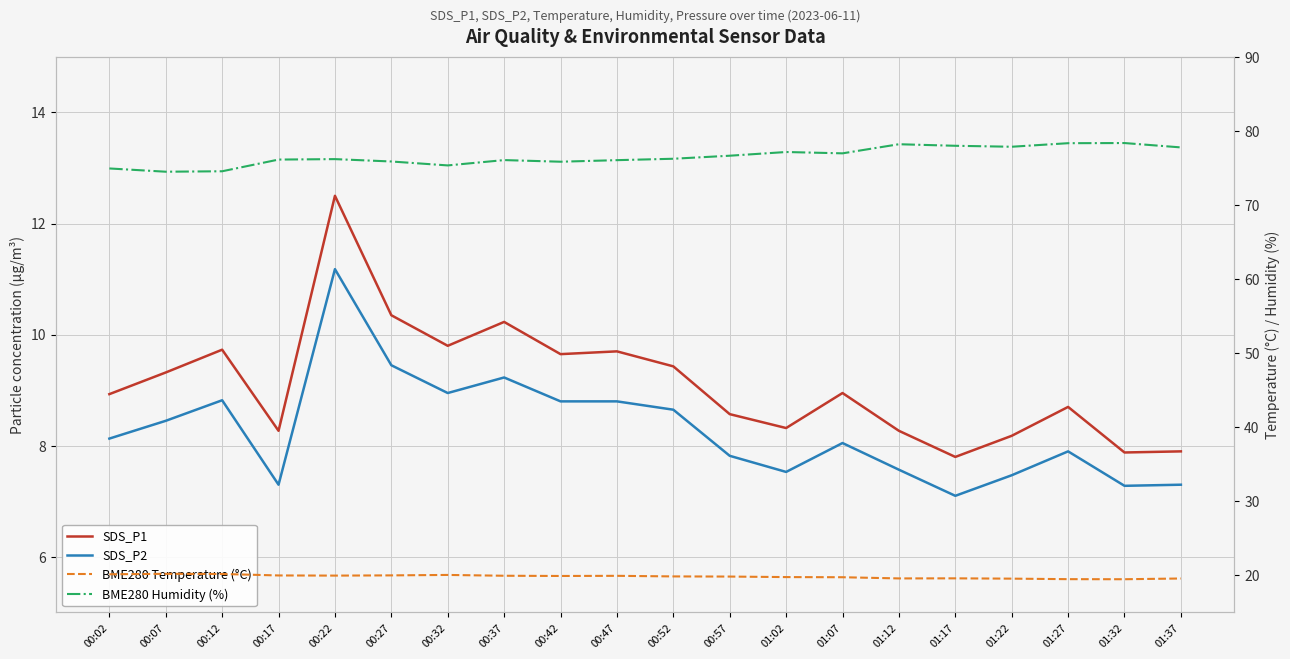

How many data points in BME280 Humidity (%) are above 76?

14